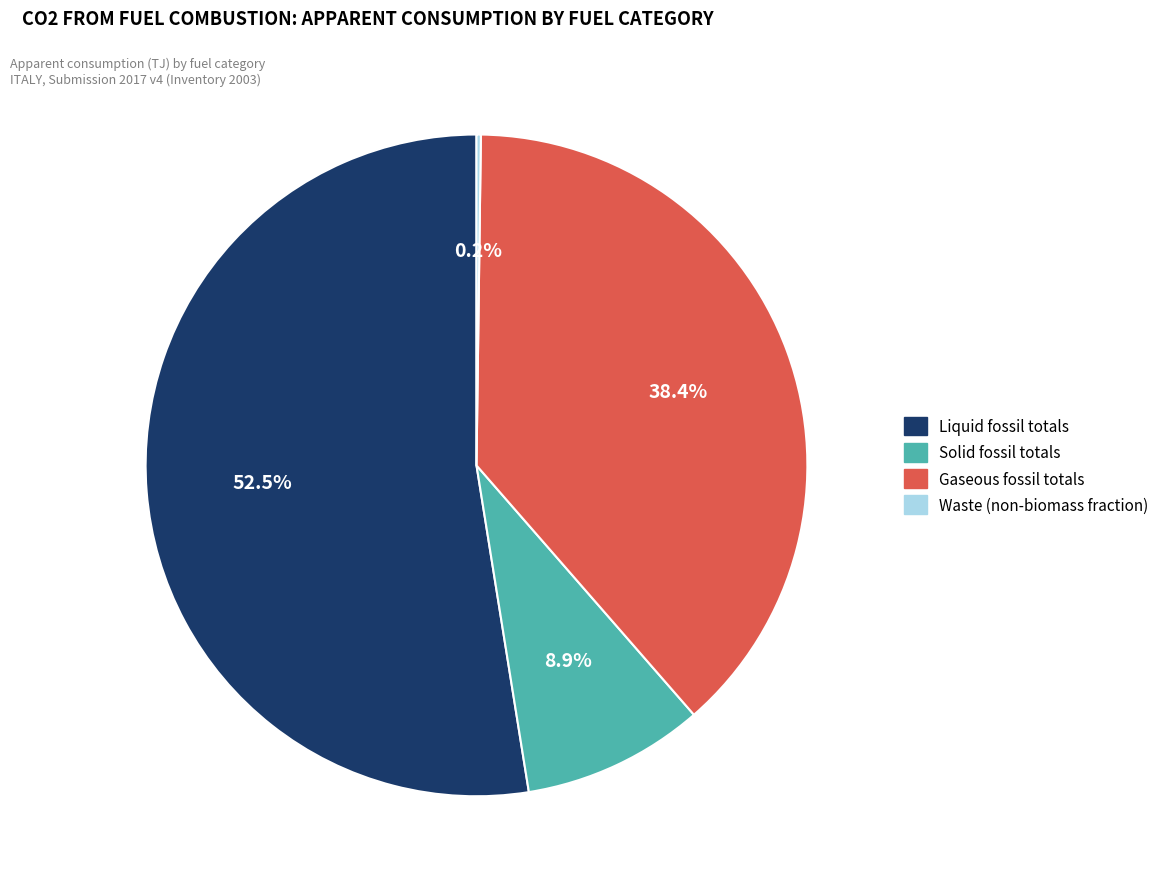

Is the sum of Gaseous fossil totals and Liquid fossil totals greater than half?

Yes